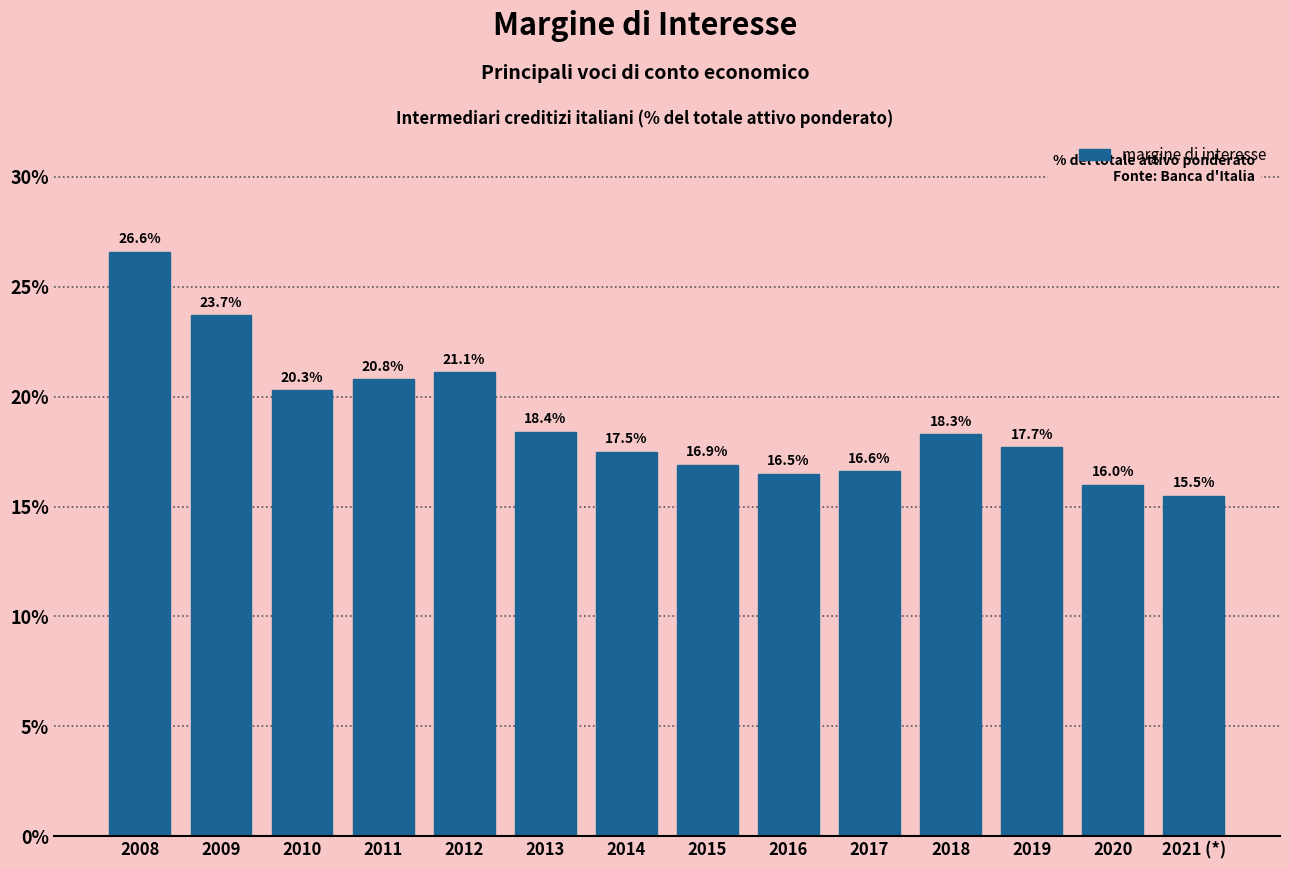

Reading right to left, list all the values displayed in this chart.

15.5	16.0	17.7	18.3	16.6	16.5	16.9	17.5	18.4	21.1	20.8	20.3	23.7	26.6